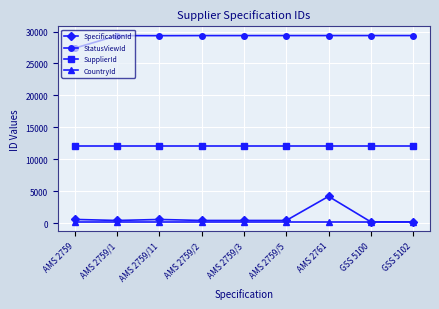

What is the label of the 7th point from the left?

AMS 2761